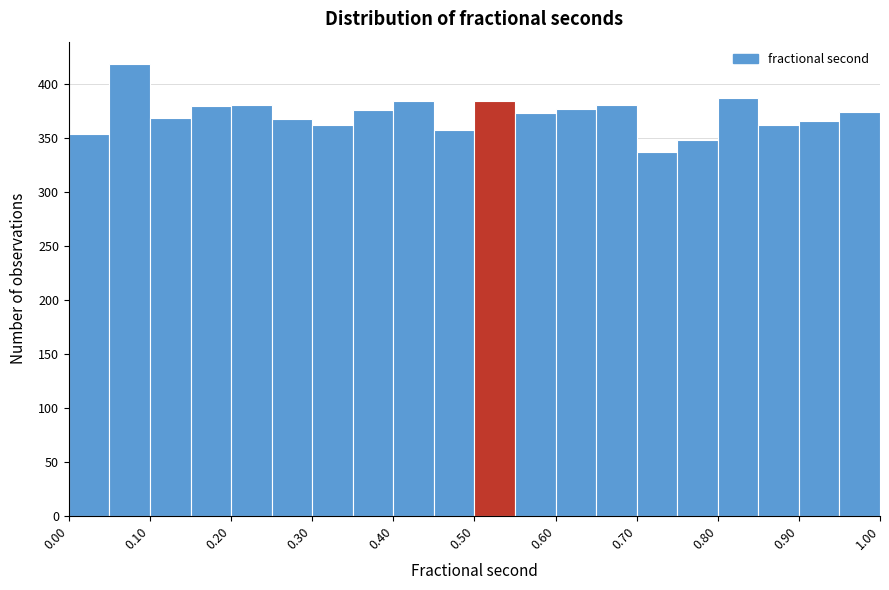

Reading left to right, list every bar in this chart as the range it spans on the x-axis followed by its height. The values are not printed on the chart, so give them approximately, as read against the axis.

0.00 to 0.05: 355
0.05 to 0.10: 420
0.10 to 0.15: 370
0.15 to 0.20: 380
0.20 to 0.25: 380
0.25 to 0.30: 365
0.30 to 0.35: 360
0.35 to 0.40: 375
0.40 to 0.45: 385
0.45 to 0.50: 355
0.50 to 0.55: 385
0.55 to 0.60: 375
0.60 to 0.65: 375
0.65 to 0.70: 380
0.70 to 0.75: 335
0.75 to 0.80: 350
0.80 to 0.85: 385
0.85 to 0.90: 360
0.90 to 0.95: 365
0.95 to 1.00: 375